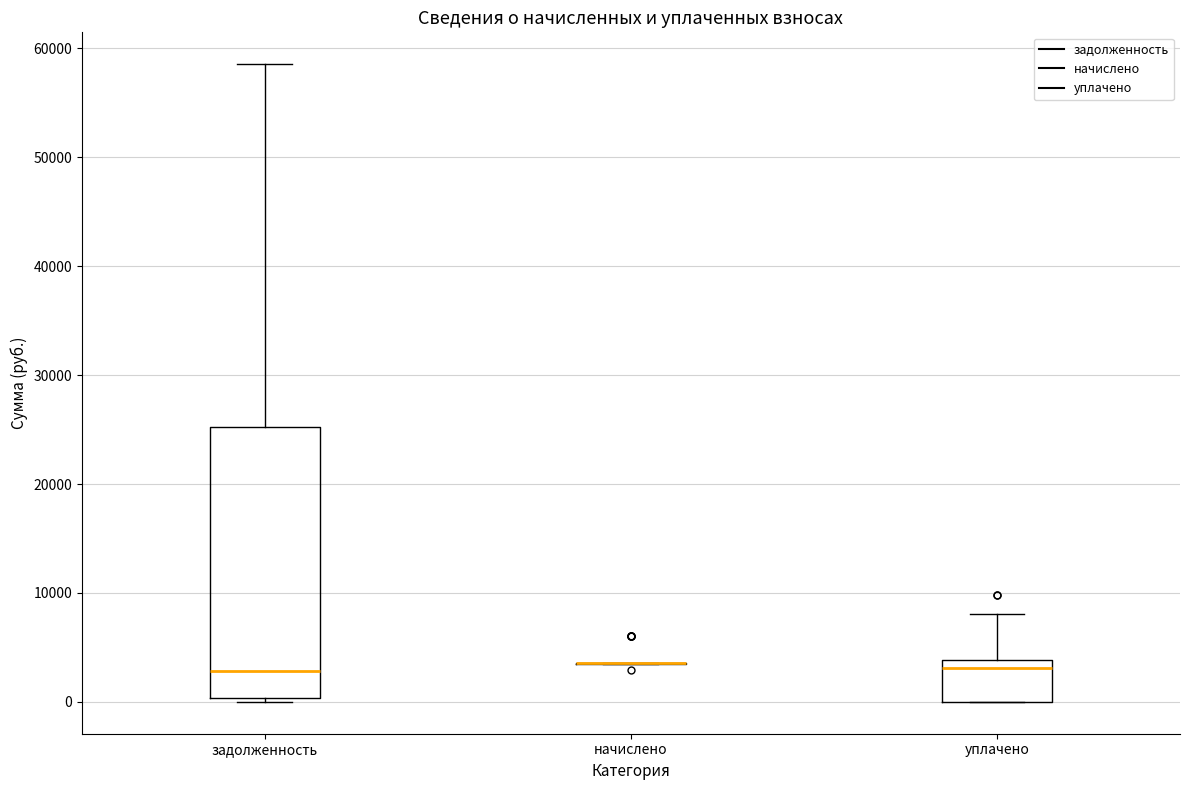

Where does the median line of the box for задолженность sit on the y-axis? The values are not printed on the chart, so give them approximately, as read against the axis.

3000